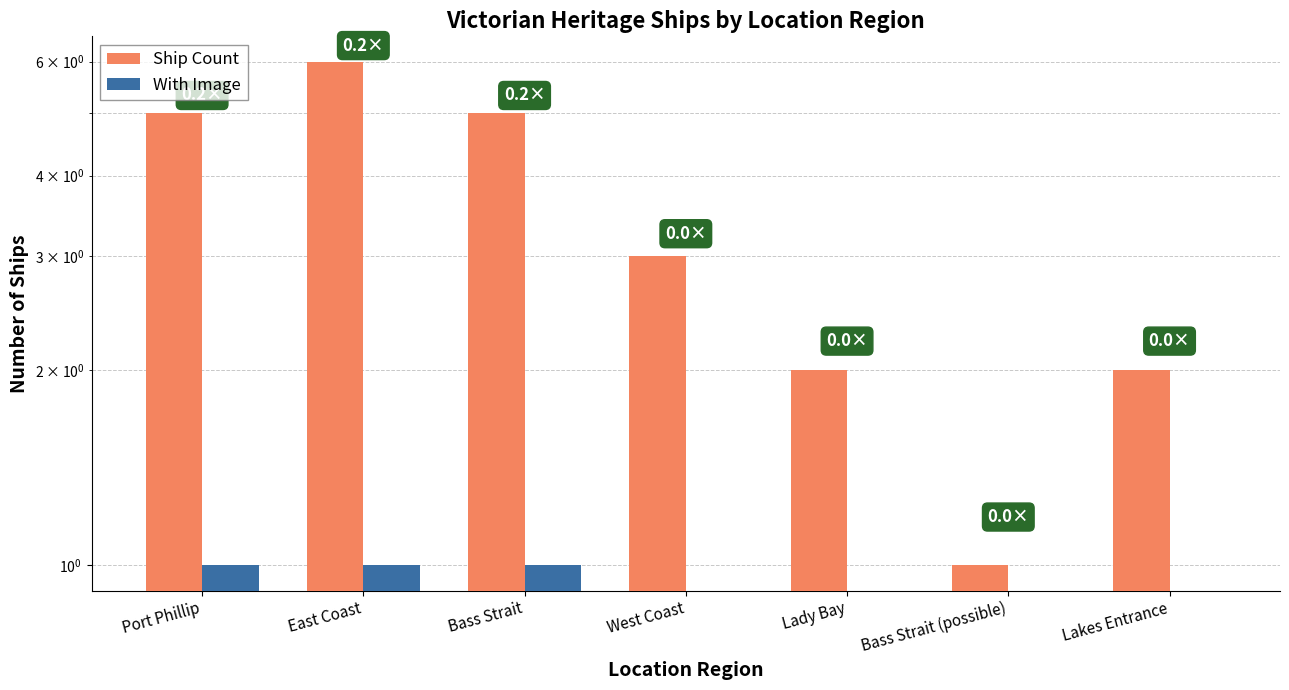

Reading left to right, list all the values displayed in this chart.

Ship Count: Port Phillip=5	East Coast=6	Bass Strait=5	West Coast=3	Lady Bay=2	Bass Strait (possible)=1	Lakes Entrance=2
With Image: Port Phillip=1	East Coast=1	Bass Strait=1	West Coast=0	Lady Bay=0	Bass Strait (possible)=0	Lakes Entrance=0